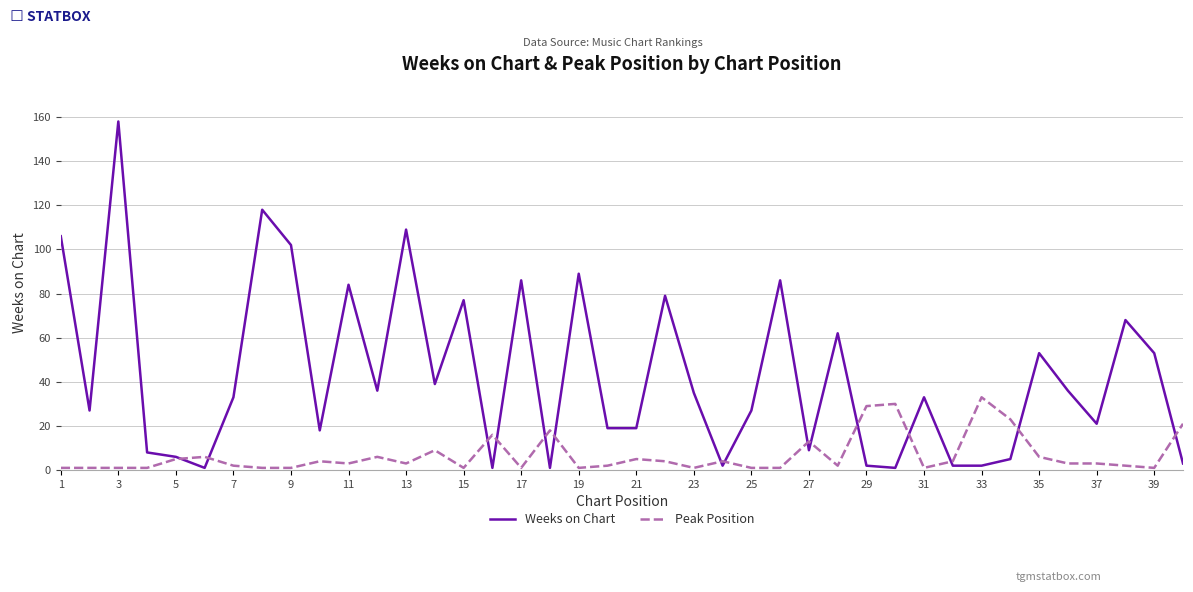

List the series in order of their overall mean, lowest first.

Peak Position, Weeks on Chart